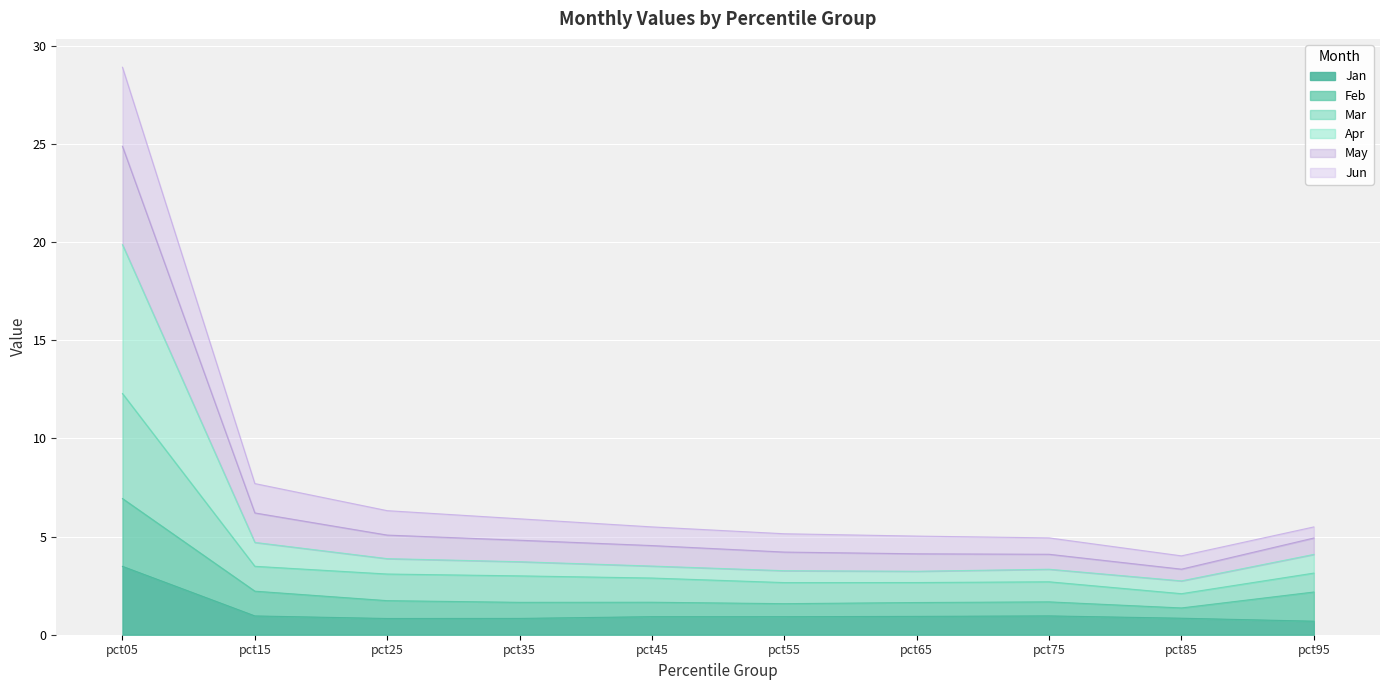

Does the chart display data point markers on the line(s)?

No